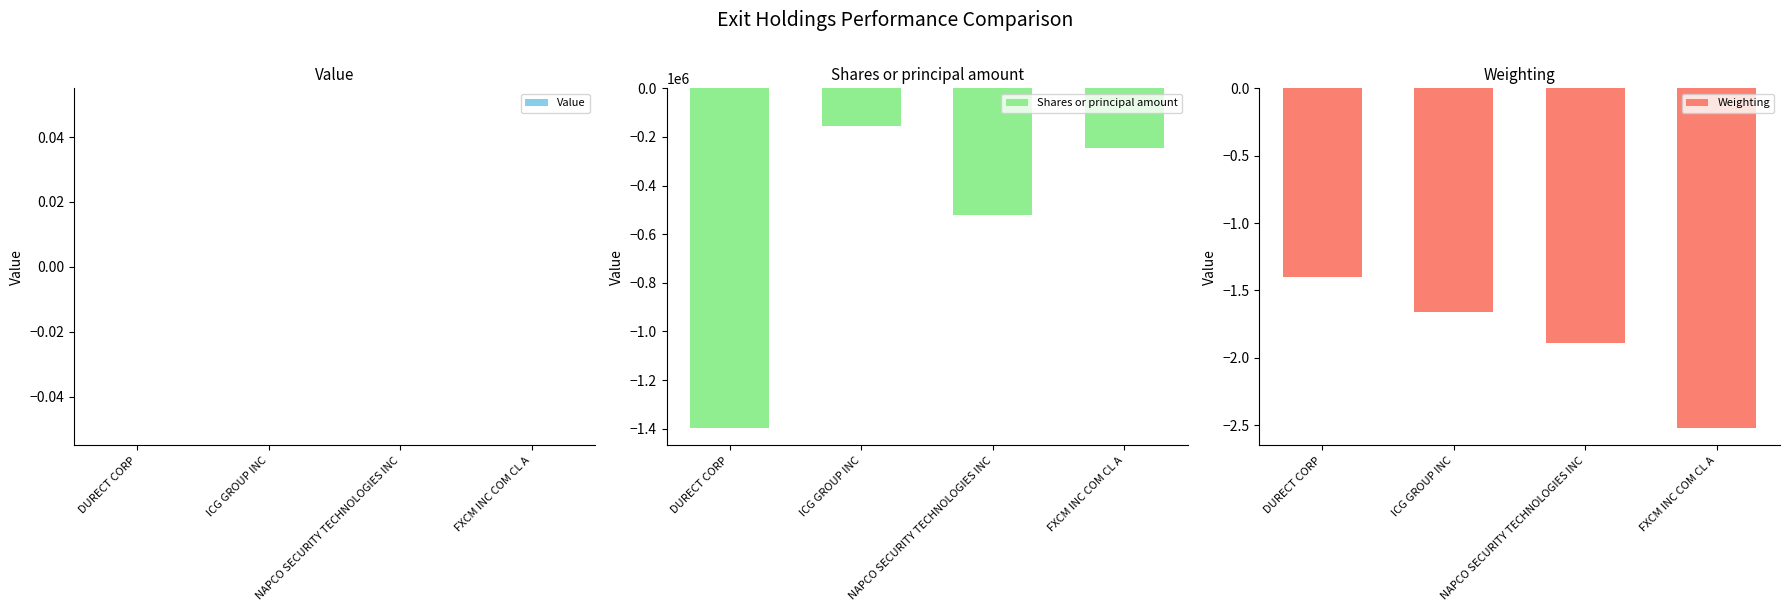

At which category is the sum across all series the highest?

ICG GROUP INC